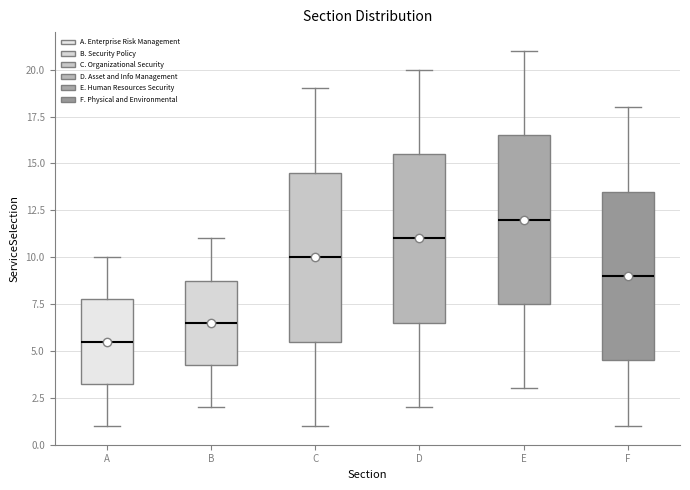

Where is the upper edge of the box for B on the y-axis? The values are not printed on the chart, so give them approximately, as read against the axis.

9.0